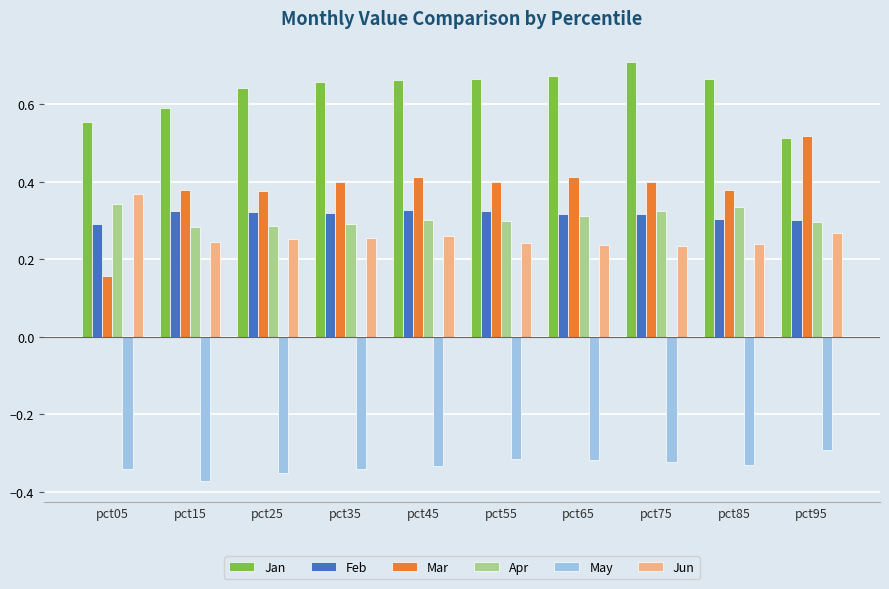

At which label does Jan reach its minimum?

pct95